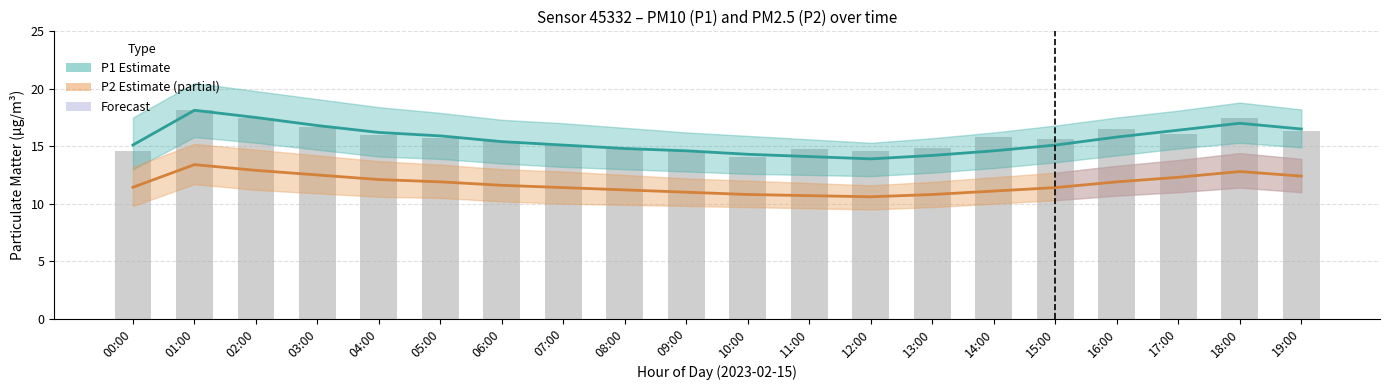

How many groups of bars are there?

20